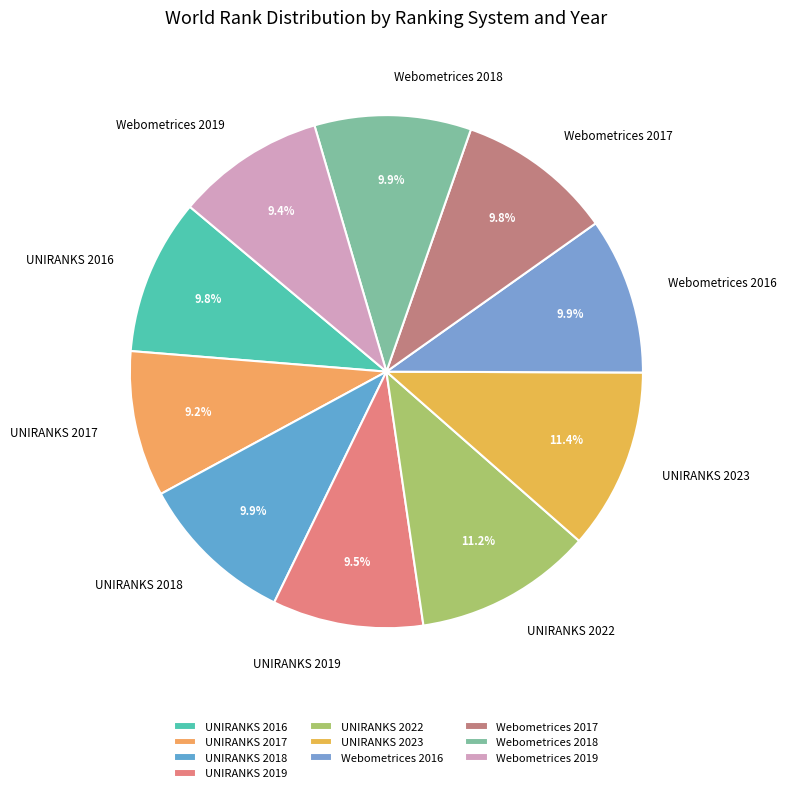

Combined, what portion of the pie is UNIRANKS 2017 and Webometrices 2017?

19.0%